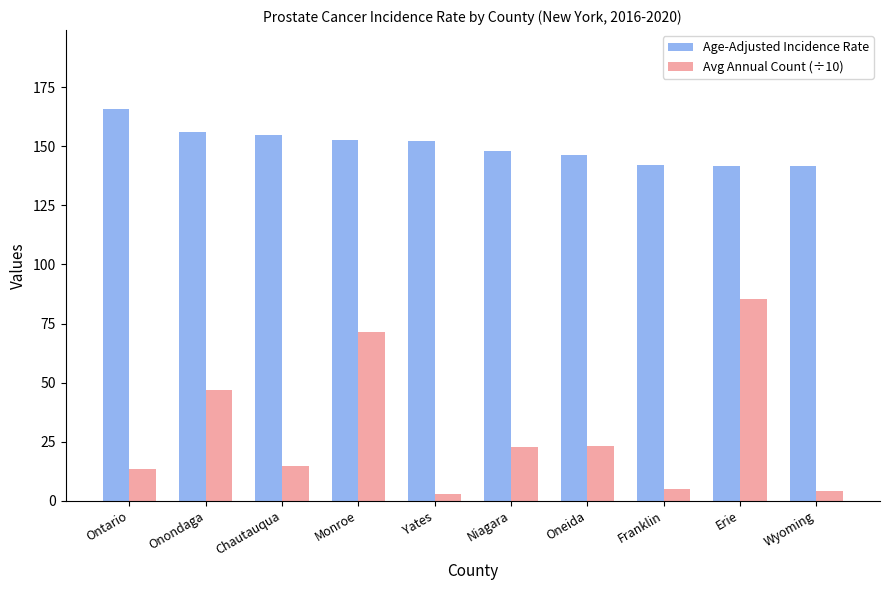

How many series are shown in this chart?

2